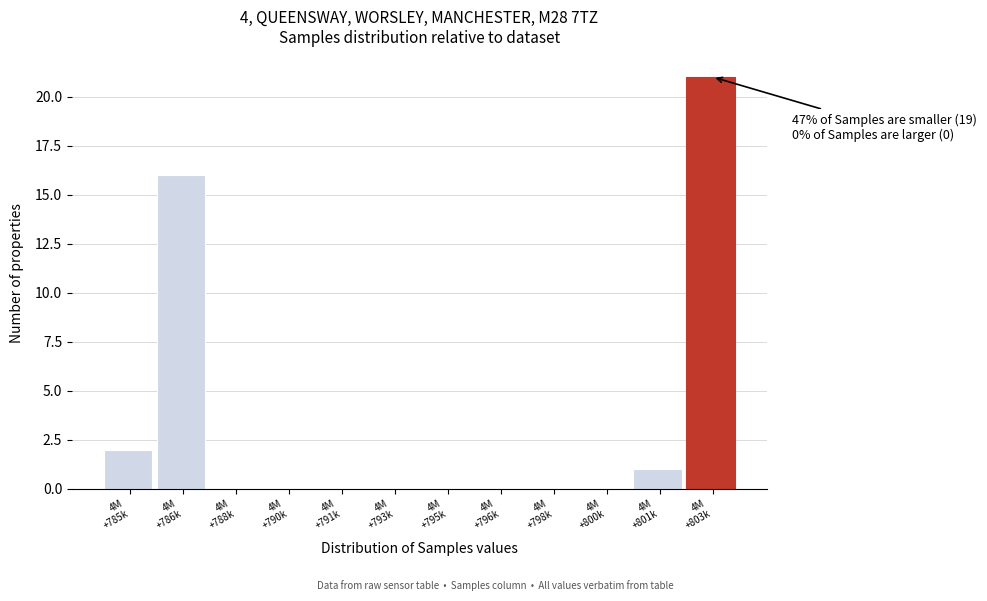

What is the greatest value displayed?

21